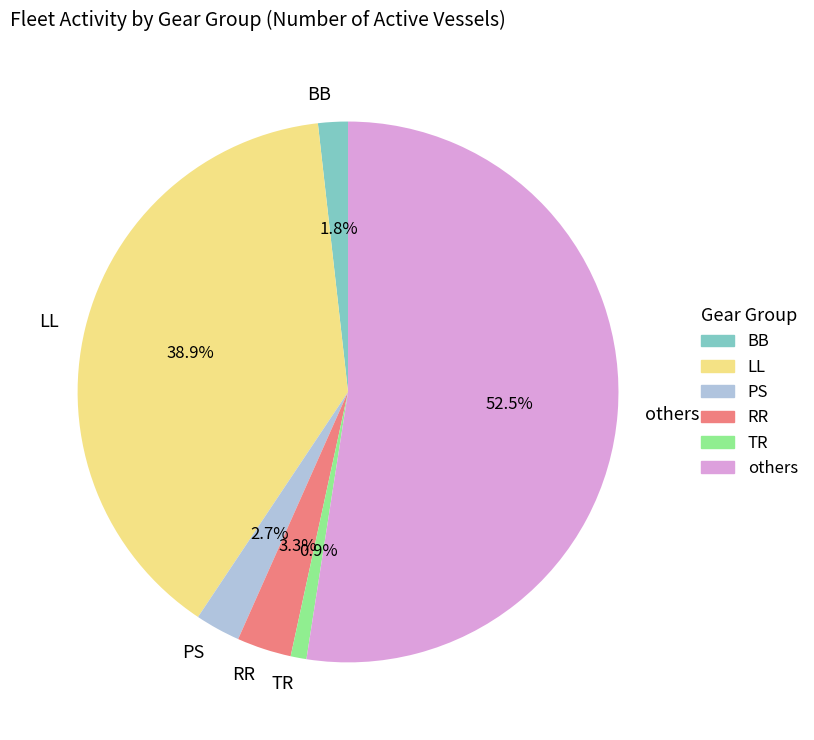

What is the majority slice?

others